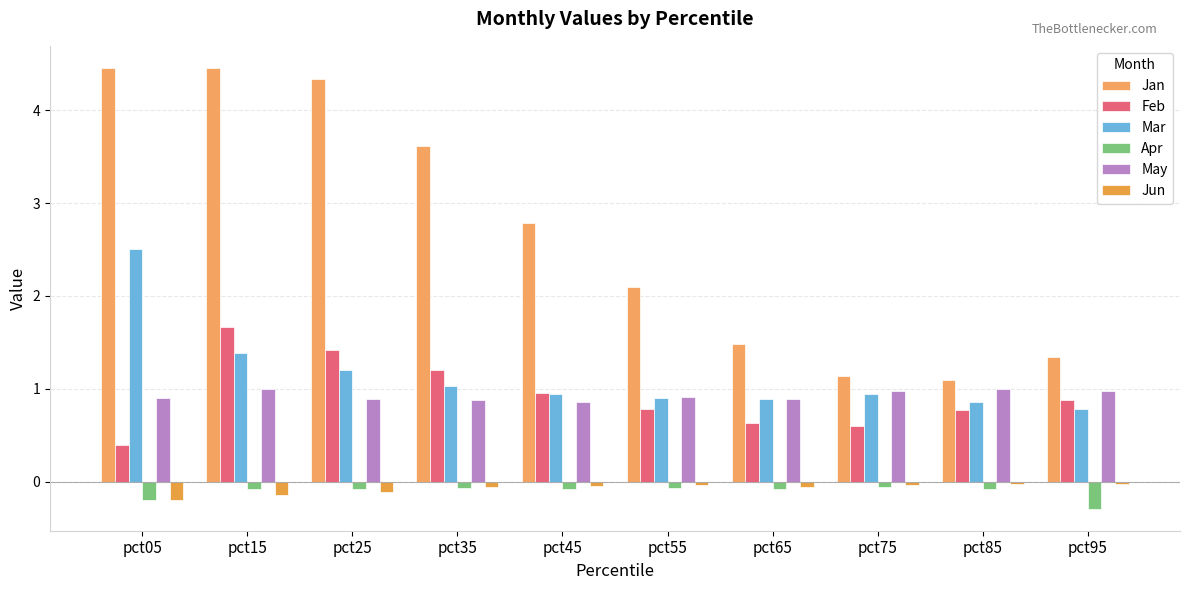

What is the value of the Feb bar at the 2nd from the left?

1.7